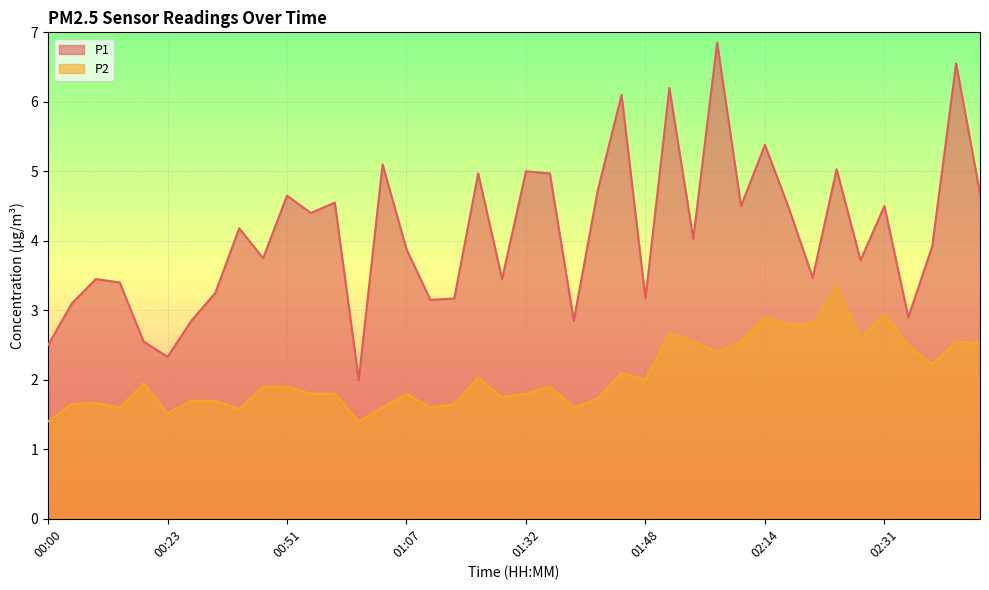

What is the difference between the second highest and minimum values in the P1 series?

4.5